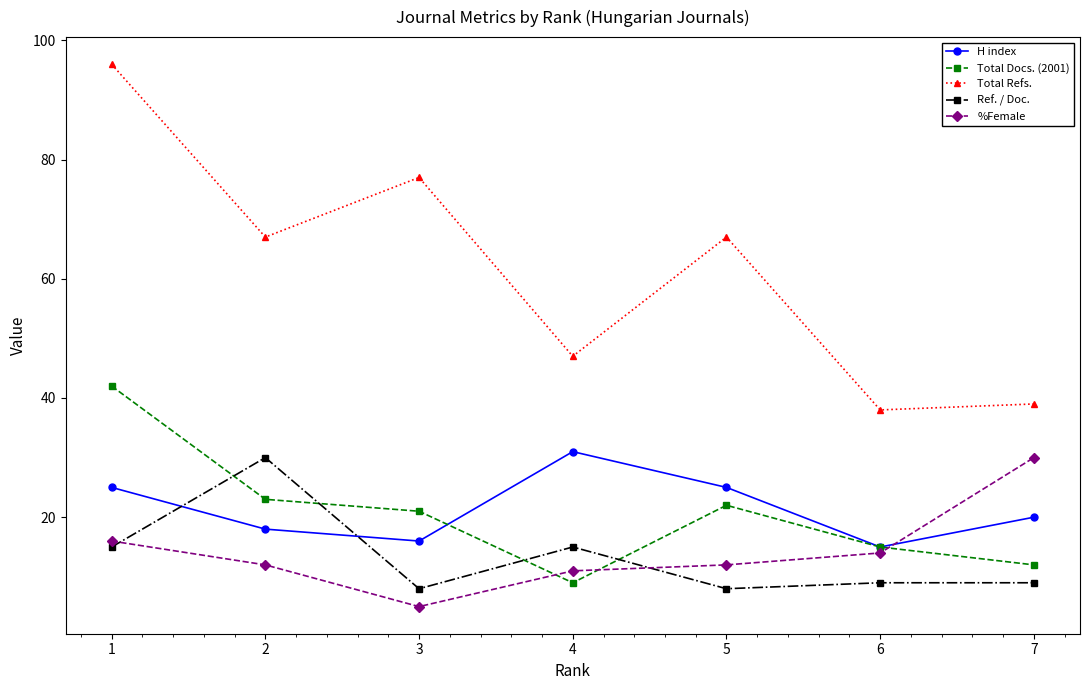

What is the spread (max minus min) of values at 3?

72